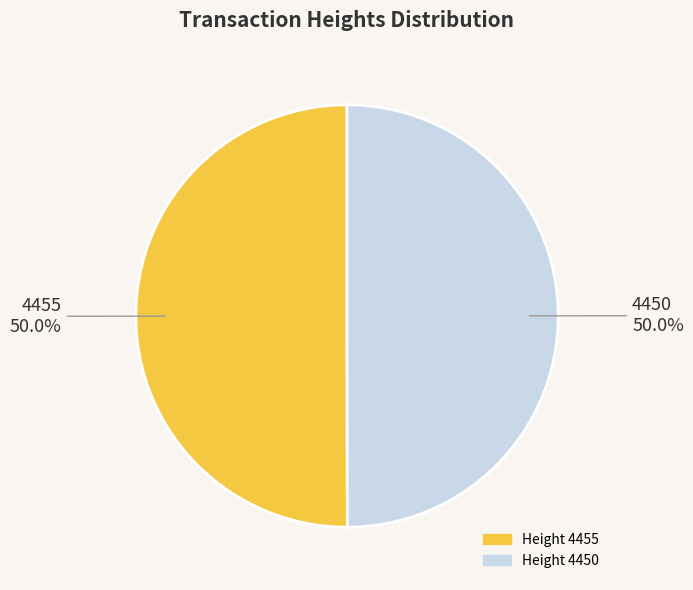

What is the total percentage of 4455 and 4450?

100.0%